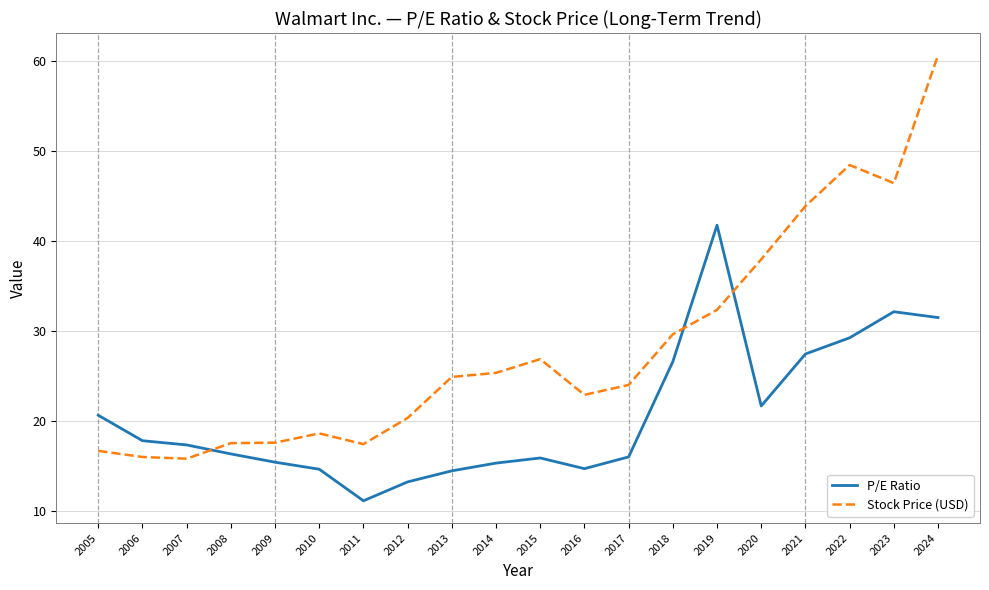

Which series changed the most between 2006 and 2017?

Stock Price (USD)